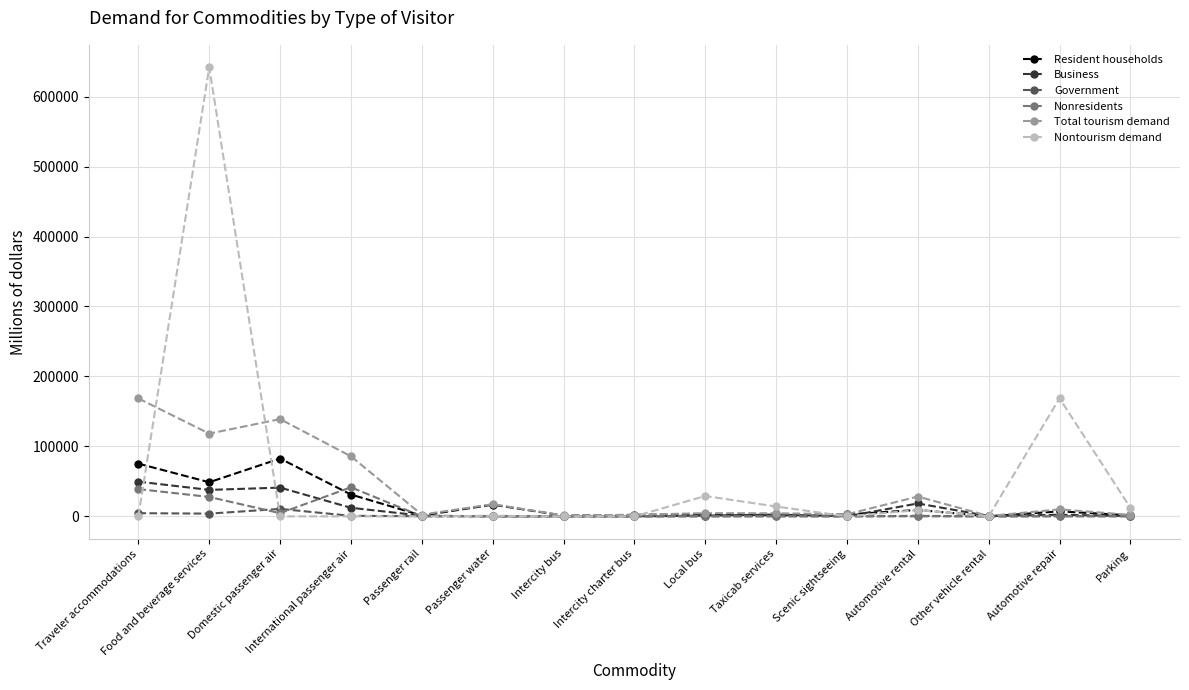

True or false: Total tourism demand and Nontourism demand cross at least once.

True